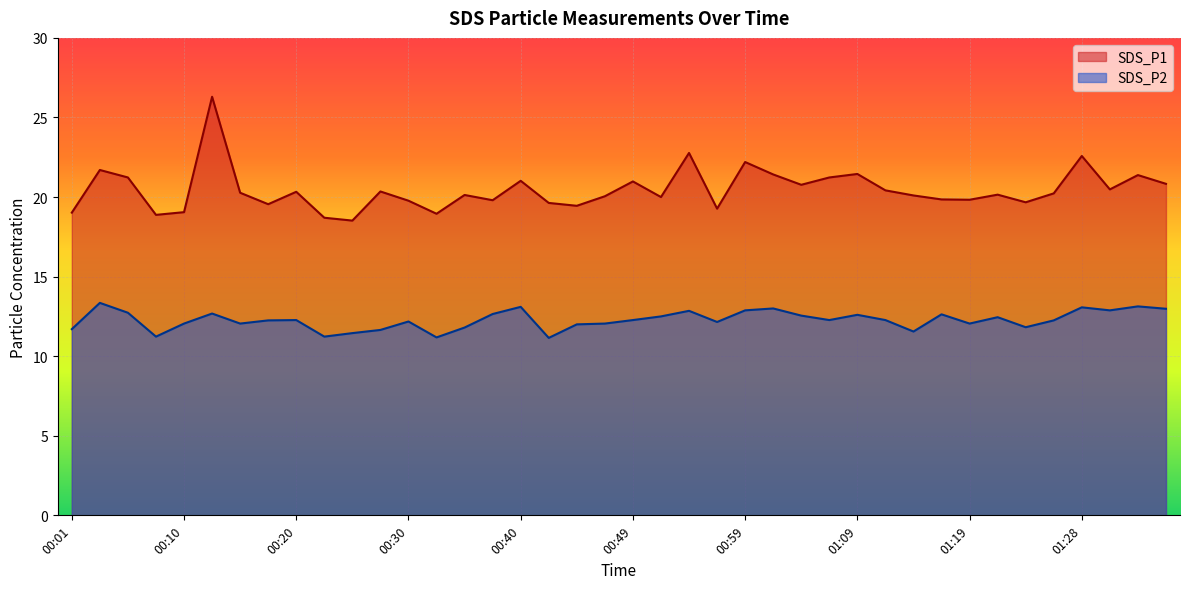

List the series in order of their peak value, lowest first.

SDS_P2, SDS_P1